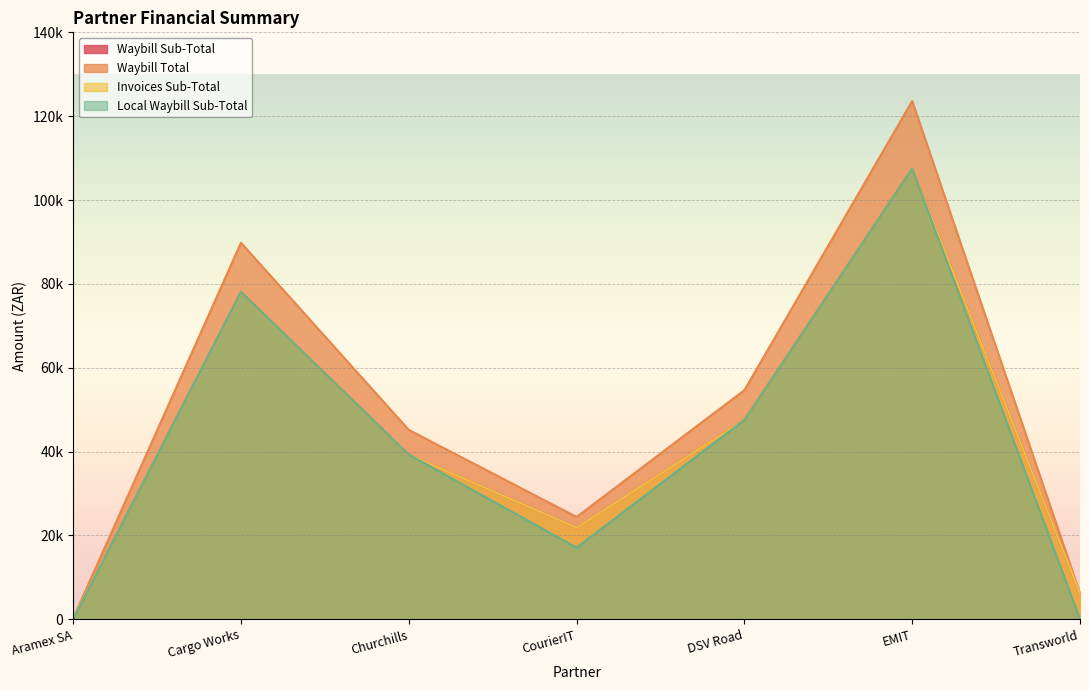

List the series in order of their peak value, lowest first.

Waybill Sub-Total, Invoices Sub-Total, Local Waybill Sub-Total, Waybill Total